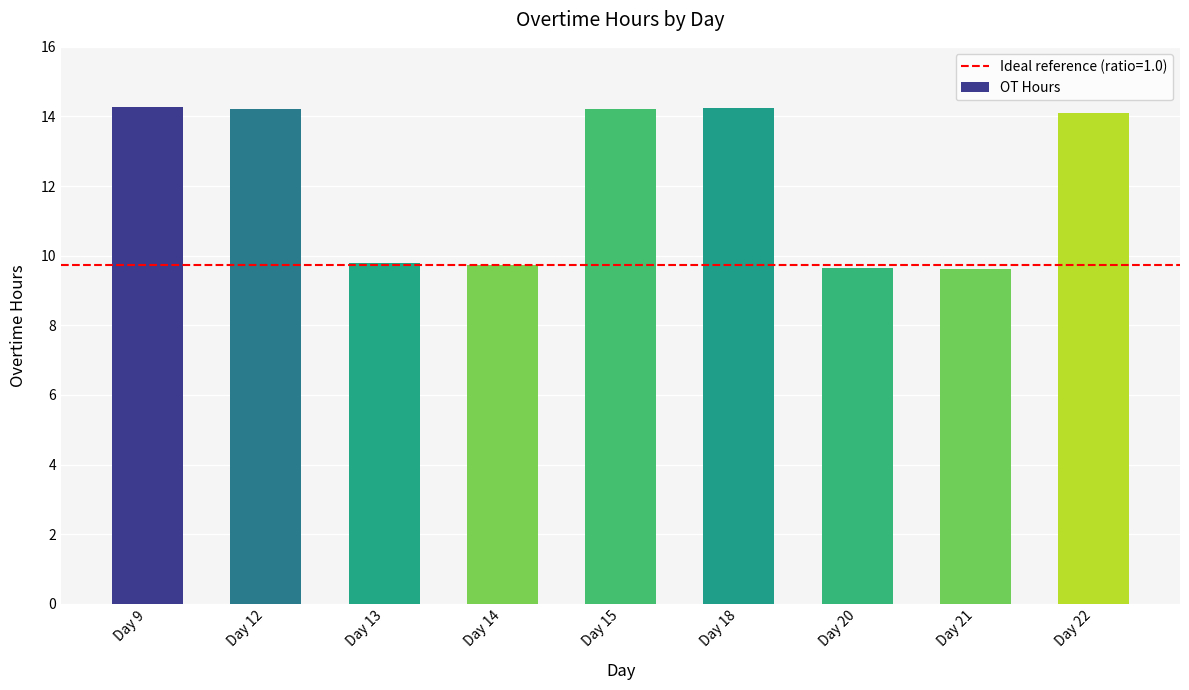

The chart shows a value of 14.1 at Day 22. True or false?

True